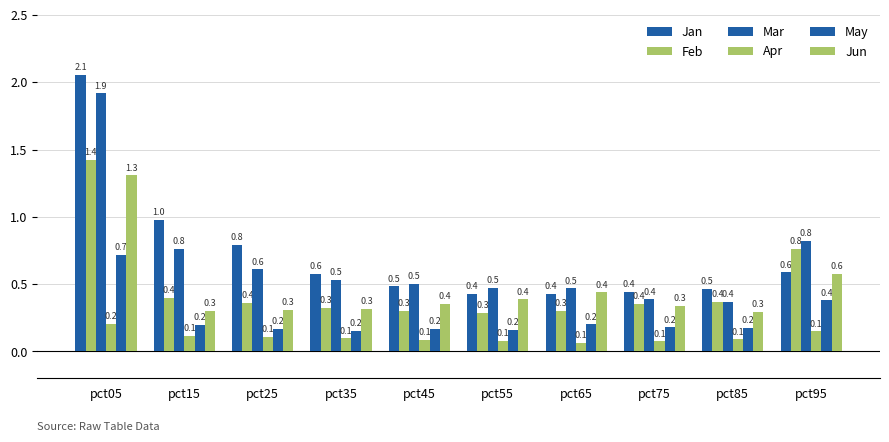

The Jun series shows 0.1 at pct75. True or false?

False